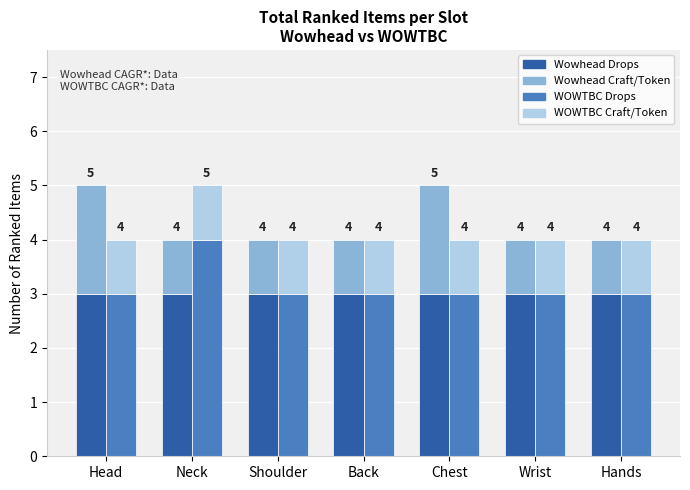

Which category has the lowest value across all series?

Neck